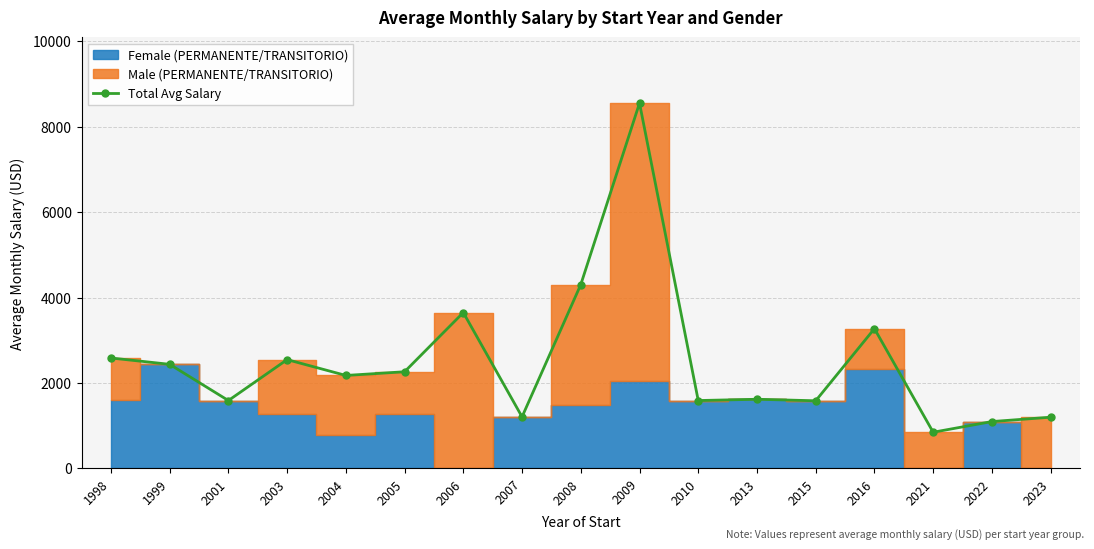

Rank the categories by value from highest to lowest.

2009, 2008, 2006, 2016, 1998, 2003, 1999, 2005, 2004, 2013, 2001, 2010, 2015, 2007, 2023, 2022, 2021